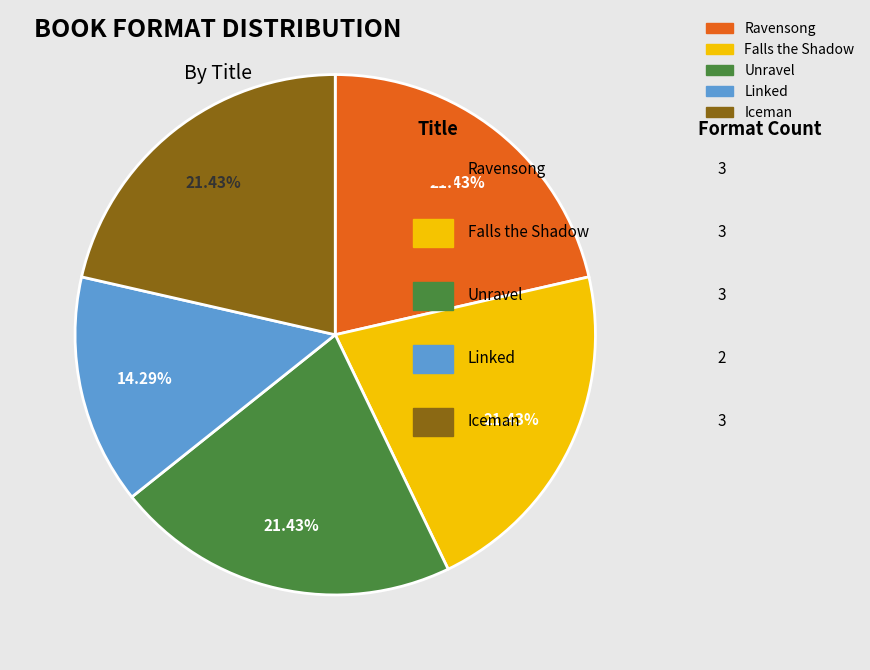

To the nearest percent, what percentage of the pie is Unravel?

21%